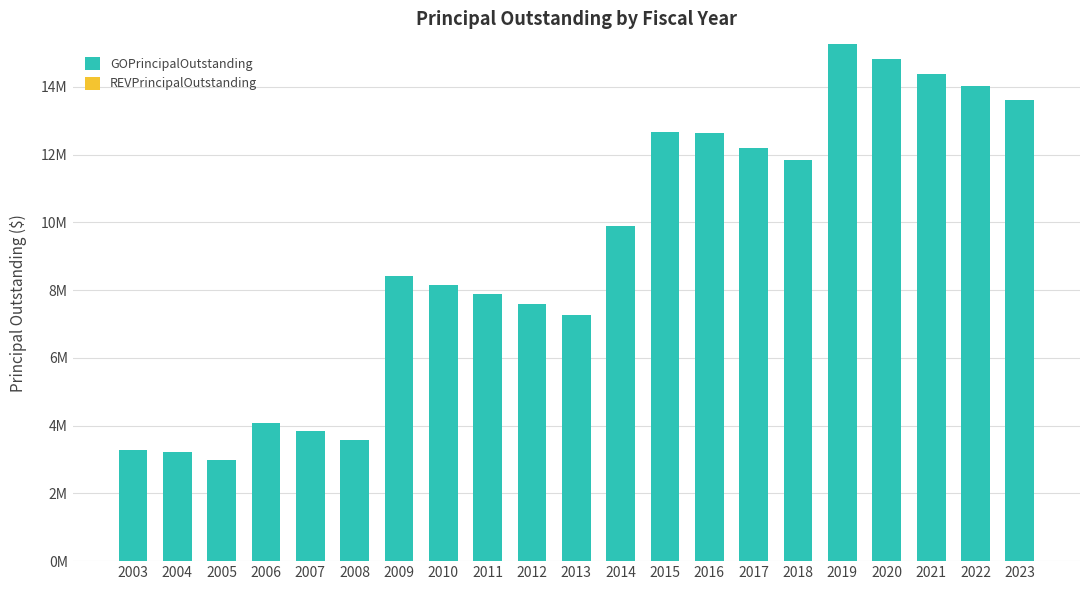

Reading left to right, list all the values displayed in this chart.

GOPrincipalOutstanding: 3290000	3215000	2995000	4085000	3845000	3590000	8430000	8160000	7875000	7580000	7270000	9890000	12670000	12635000	12210000	11840000	15255000	14820000	14375000	14035000	13615000
REVPrincipalOutstanding: 0	0	0	0	0	0	0	0	0	0	0	0	0	0	0	0	0	0	0	0	0